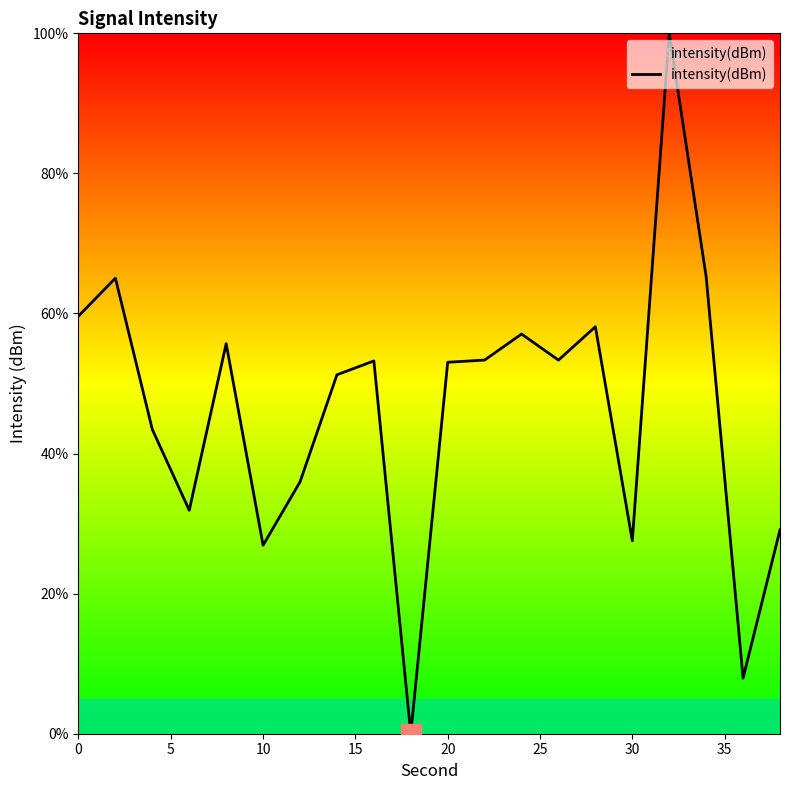

What is the difference between the maximum and minimum values?

100.0